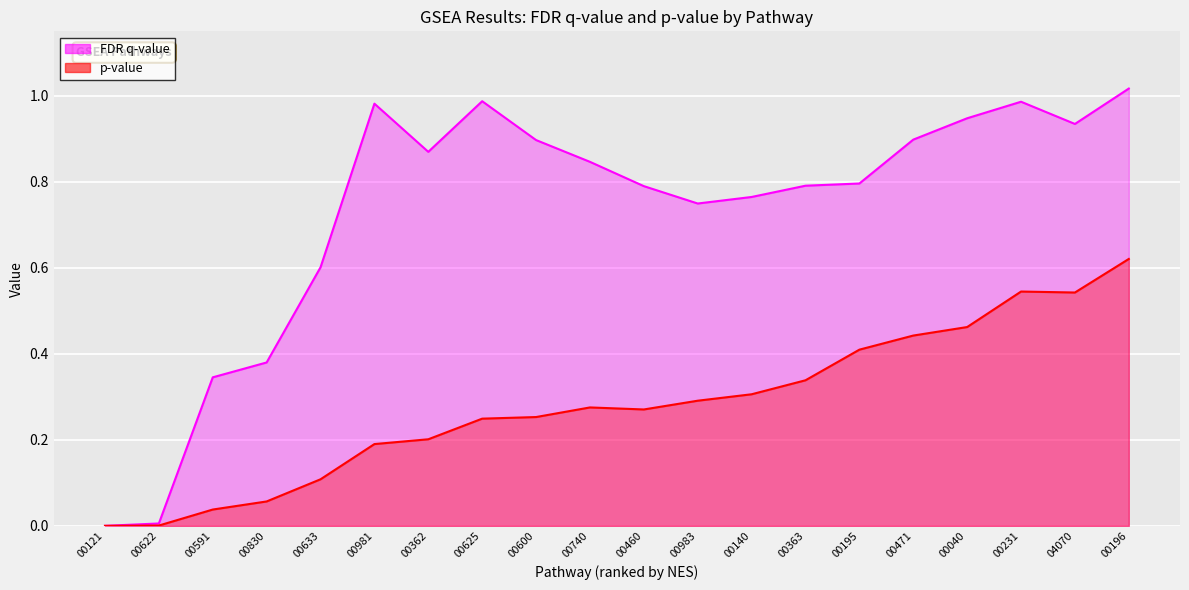

Reading left to right, extract all data points from this chart.

FDR q-value: 0.0	0.0	0.3	0.4	0.6	1.0	0.9	1.0	0.9	0.8	0.8	0.7	0.8	0.8	0.8	0.9	0.9	1.0	0.9	1.0
p-value: 0.0	0.0	0.0	0.1	0.1	0.2	0.2	0.2	0.3	0.3	0.3	0.3	0.3	0.3	0.4	0.4	0.5	0.5	0.5	0.6